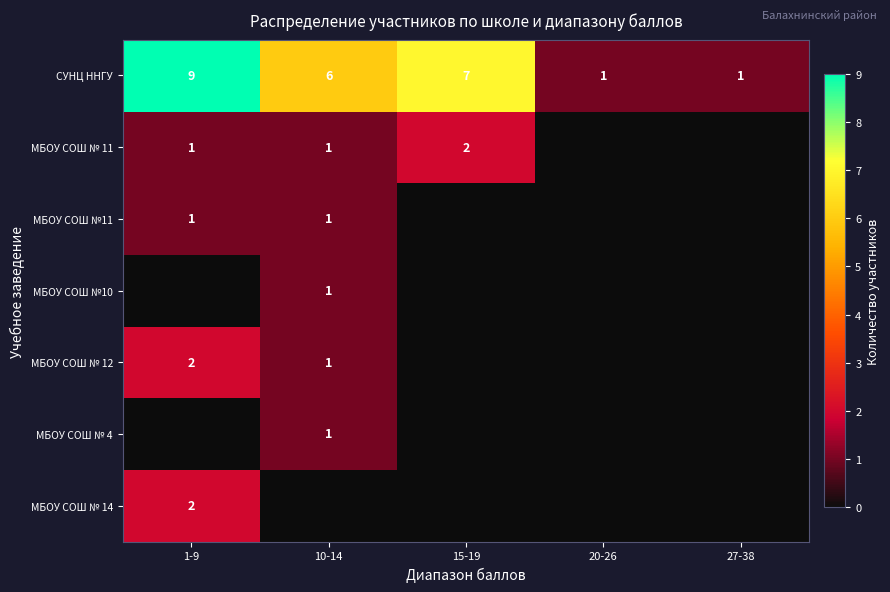

Count the СУНЦ ННГУ values in the range 1 to 7.

4